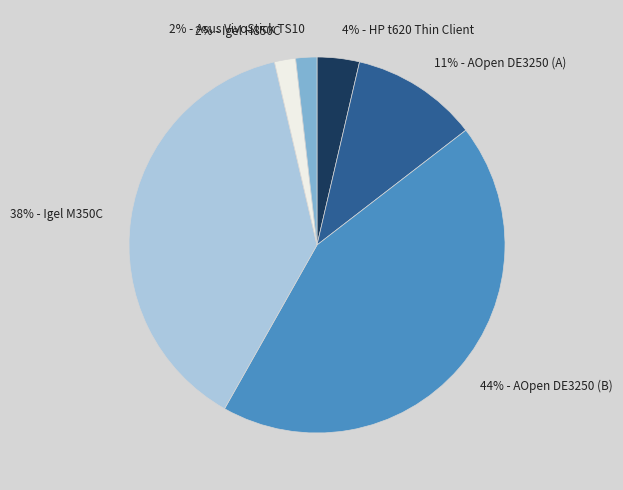

Is the sum of 2% - Igel H850C and 11% - AOpen DE3250 (A) greater than half?

No